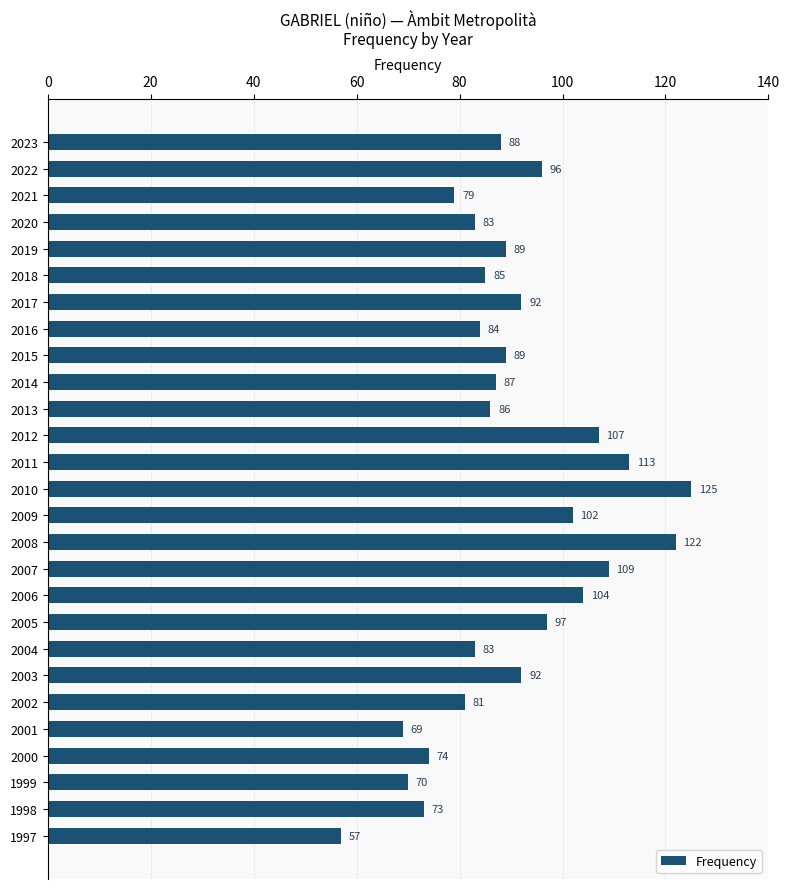

What is the smallest value displayed?

57